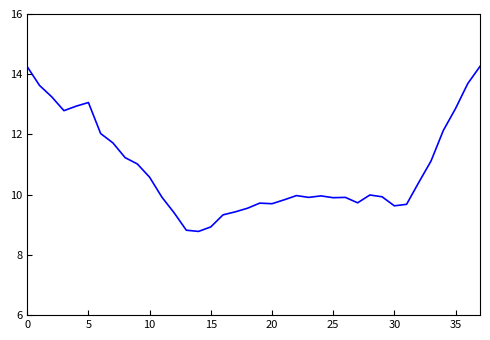

What is the minimum value shown in the chart?

8.8